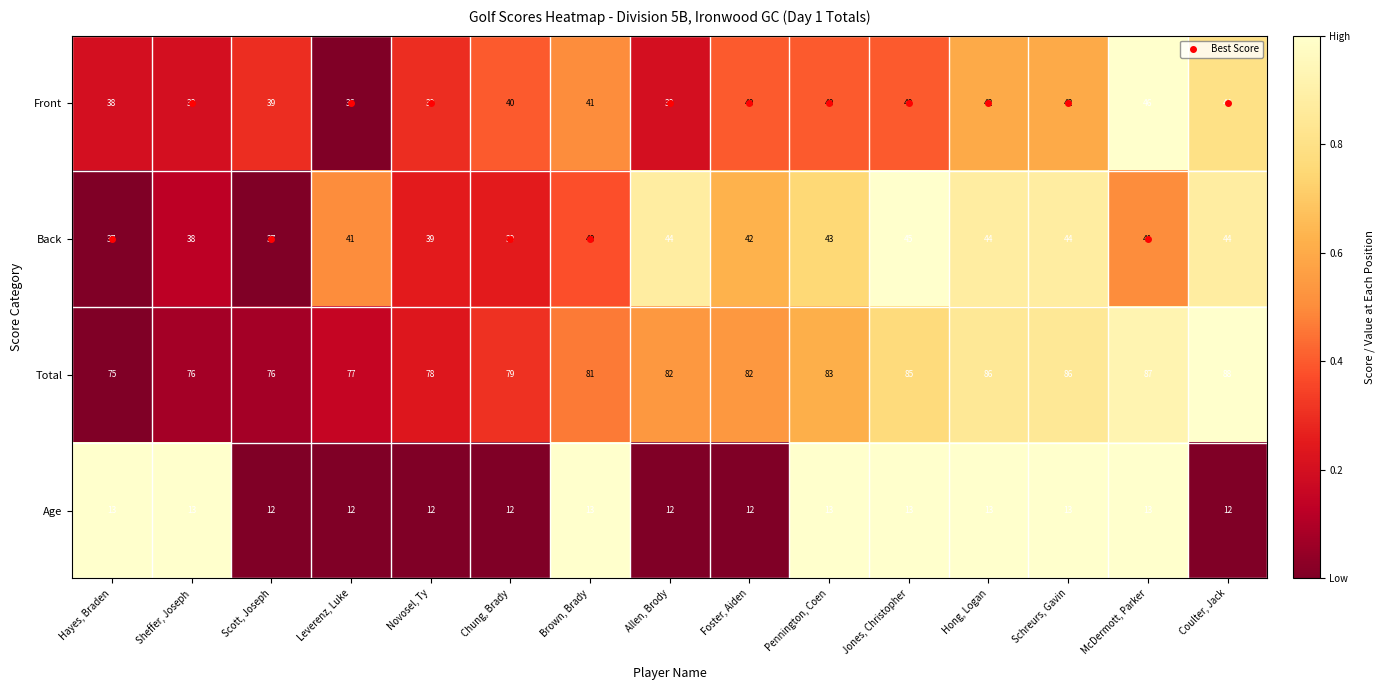

True or false: Front has a value of 7 at Leverenz, Luke.

False